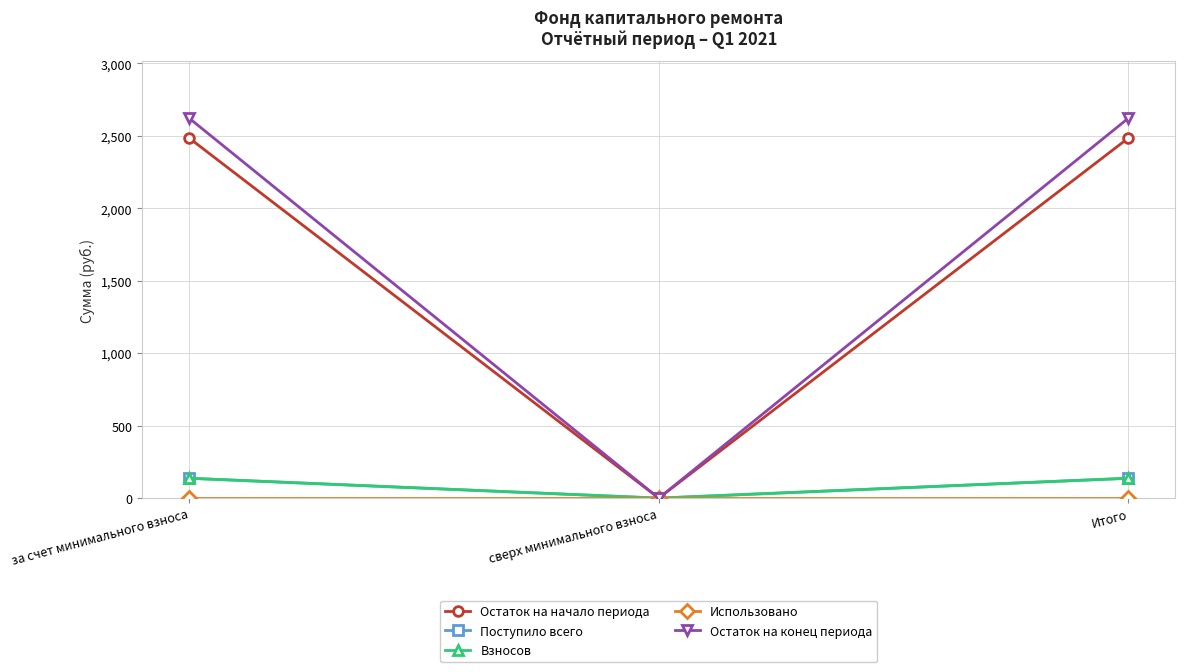

Is this an area chart (filled region under the line)?

No